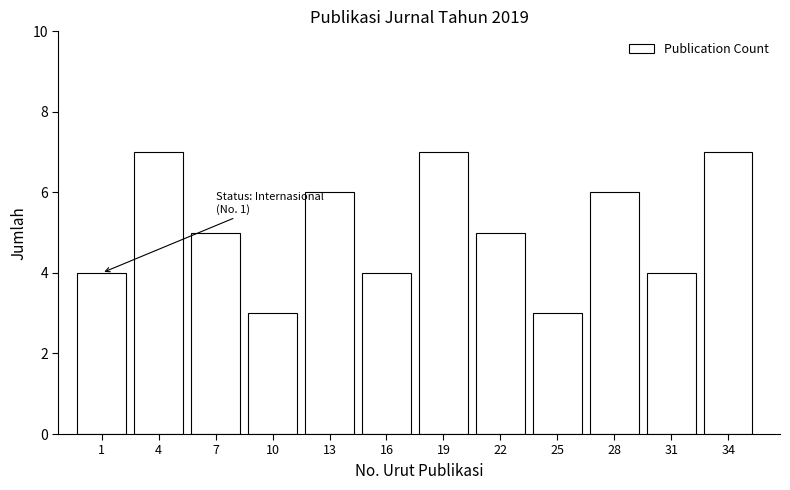

Reading left to right, what are all the values shown in this chart?

1=4	4=7	7=5	10=3	13=6	16=4	19=7	22=5	25=3	28=6	31=4	34=7